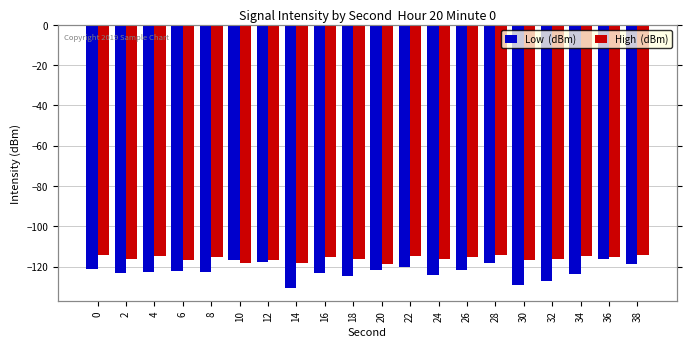

What are all the series names shown in the legend?

Low  (dBm), High  (dBm)